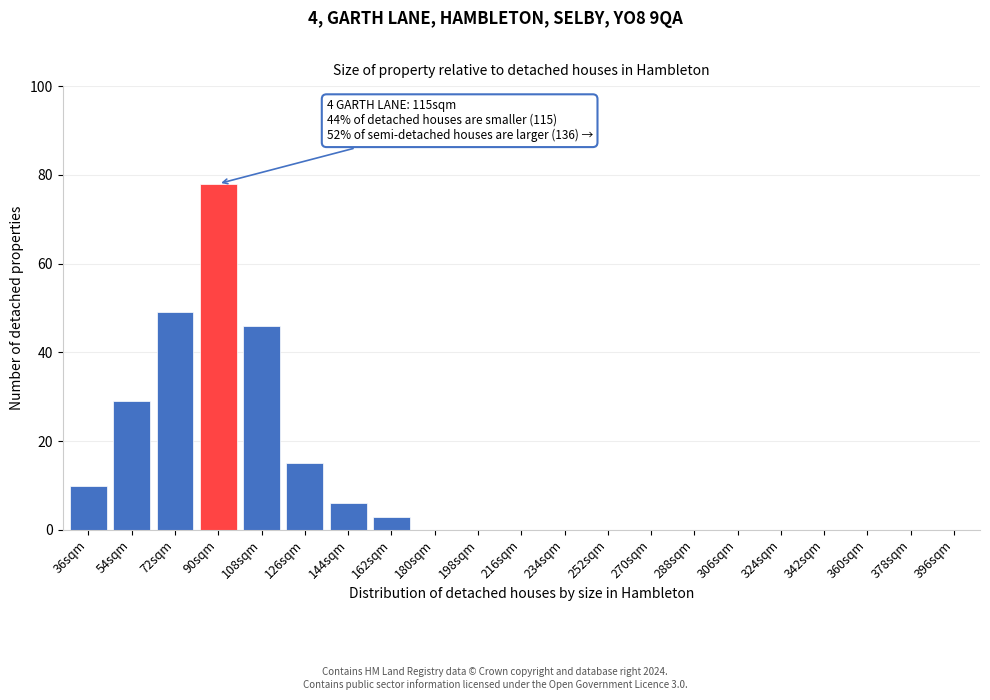

Reading left to right, what are all the values shown in this chart?

36sqm=10	54sqm=29	72sqm=49	90sqm=78	108sqm=46	126sqm=15	144sqm=6	162sqm=3	180sqm=0	198sqm=0	216sqm=0	234sqm=0	252sqm=0	270sqm=0	288sqm=0	306sqm=0	324sqm=0	342sqm=0	360sqm=0	378sqm=0	396sqm=0